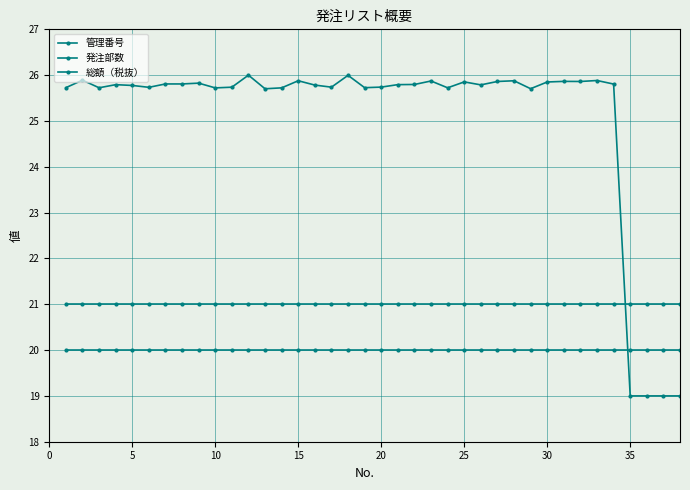

What is the maximum value shown in the chart?

26.0